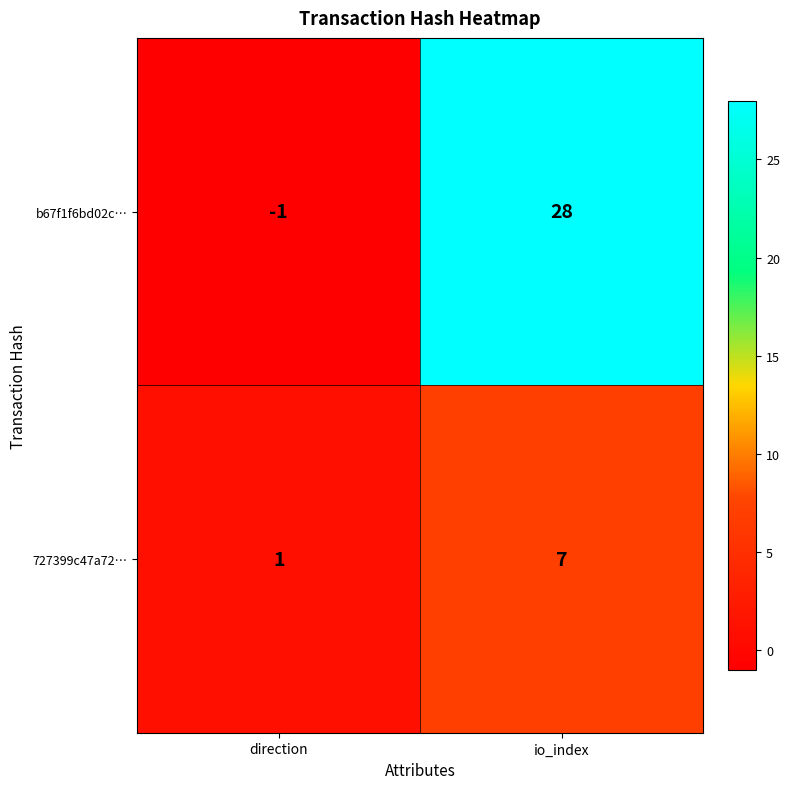

How many categories are shown in the chart?

2